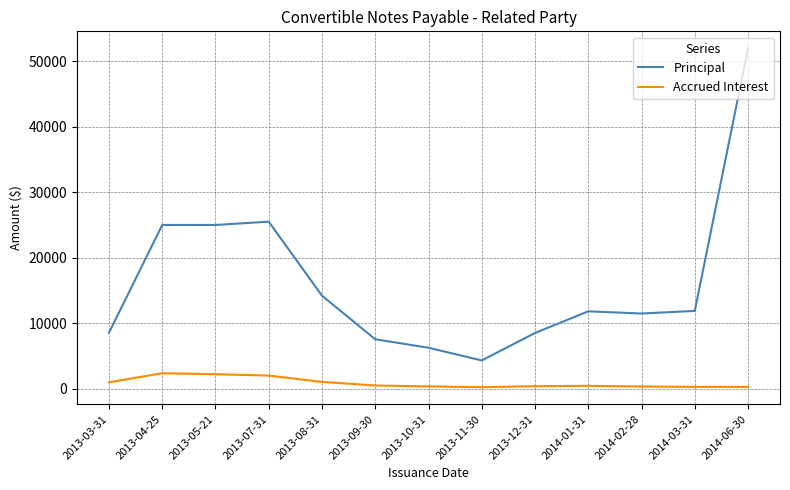

Read the Accrued Interest value at 2014-03-31.

274